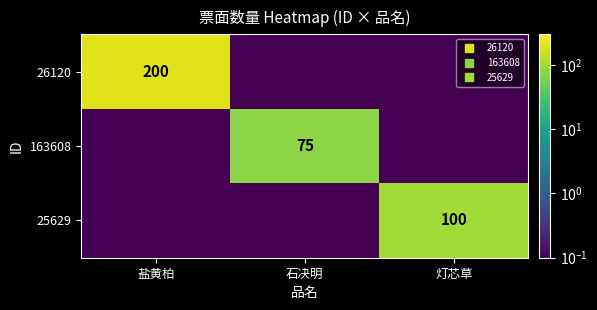

The 25629 series shows 0.0 at 盐黄柏. True or false?

False